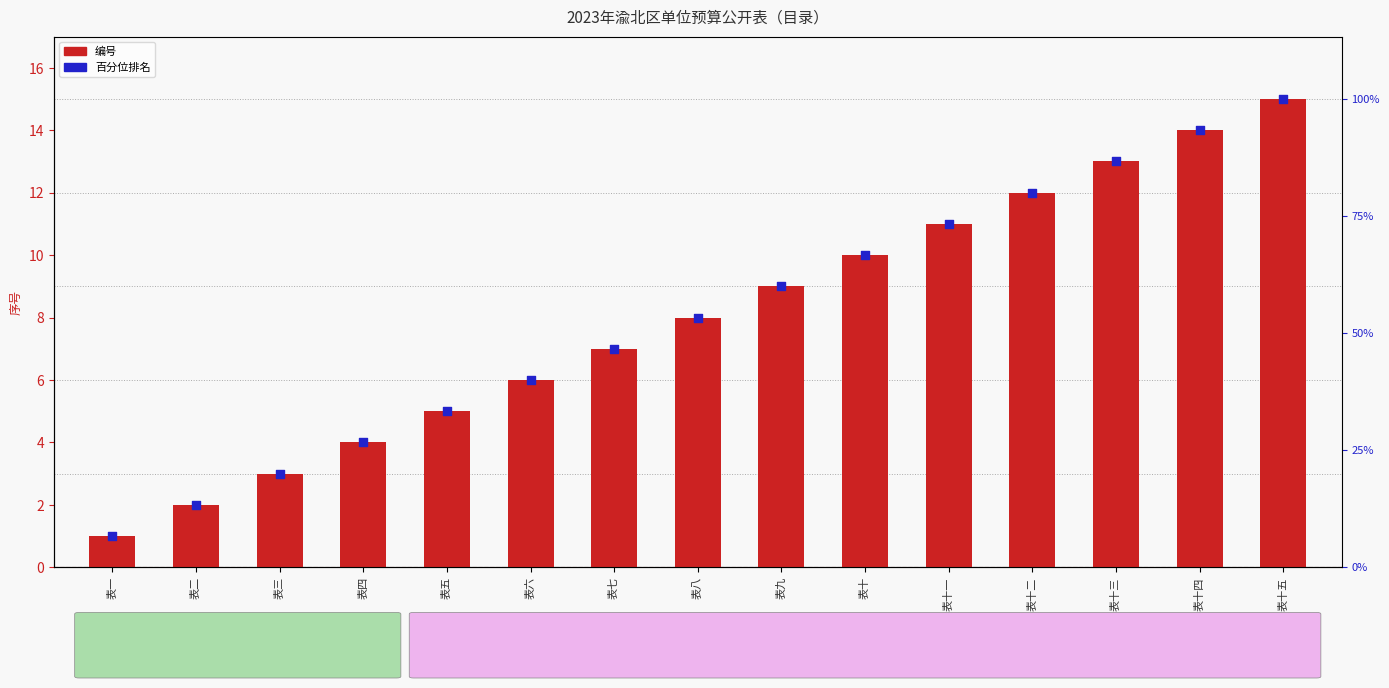

What is the total value across all series at 表十三?

26